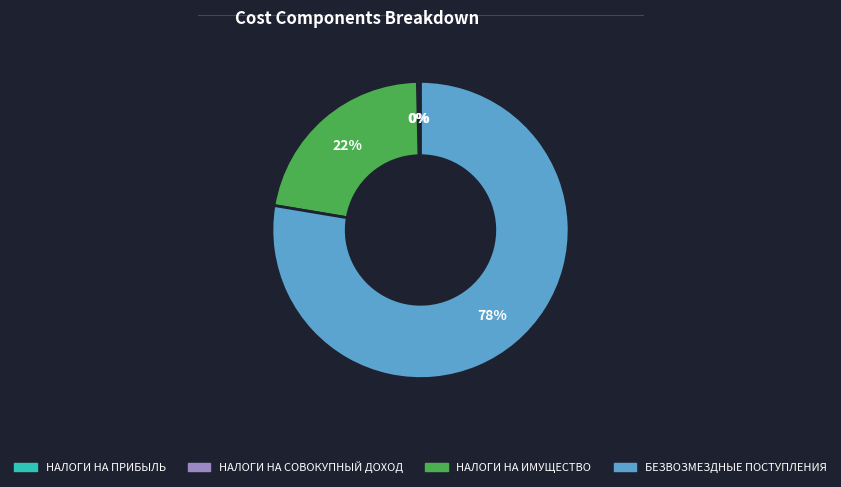

Is there any slice that represents more than half of the pie?

Yes